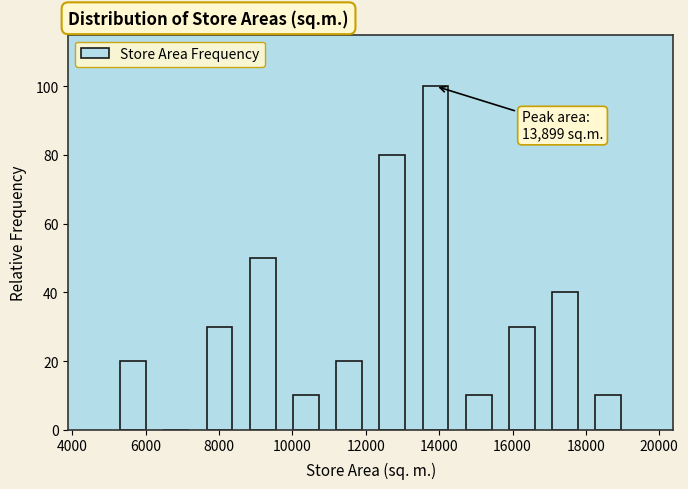

Which range on the x-axis has the tallest bar?

13400 to 14400